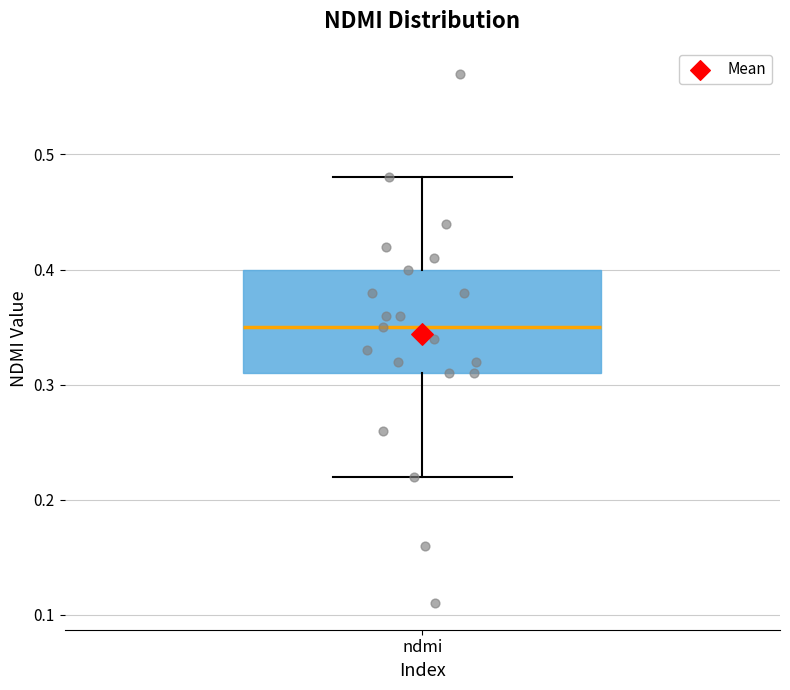

Where does the upper whisker of the box for ndmi end on the y-axis? The values are not printed on the chart, so give them approximately, as read against the axis.

0.48